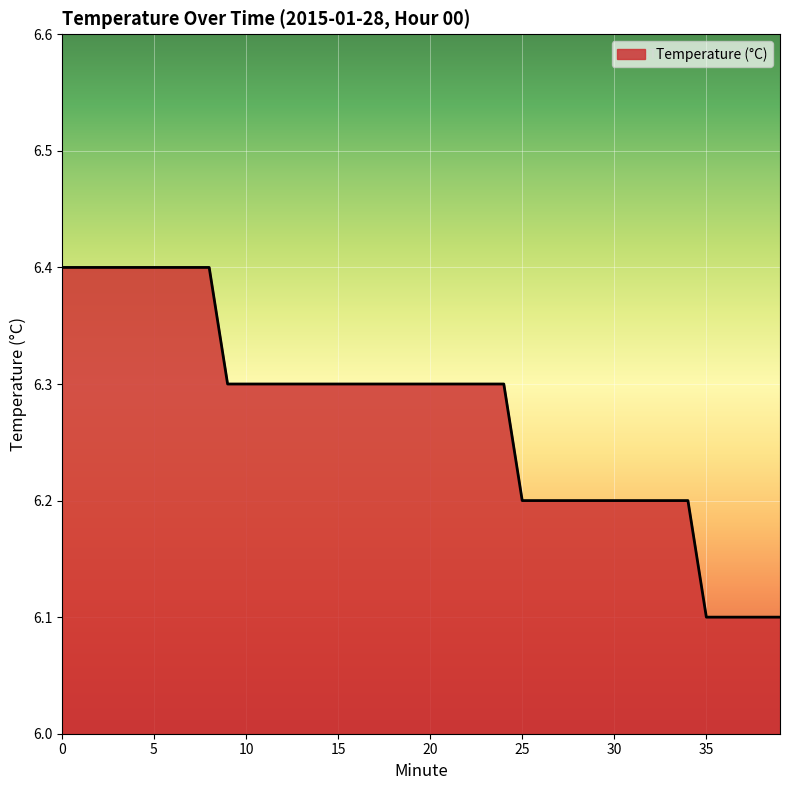

What is the difference between the maximum and minimum values?

0.3